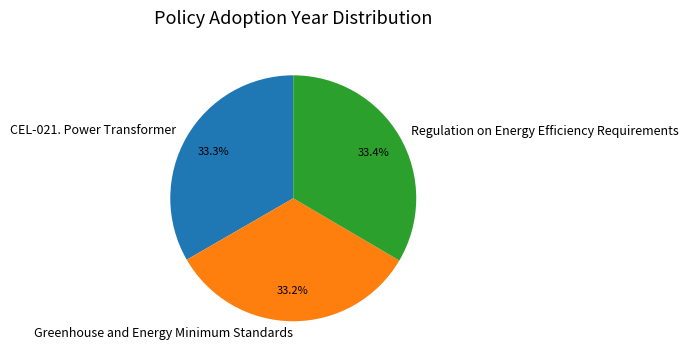

The CEL-021. Power Transformer slice represents 33% of the pie. True or false?

True